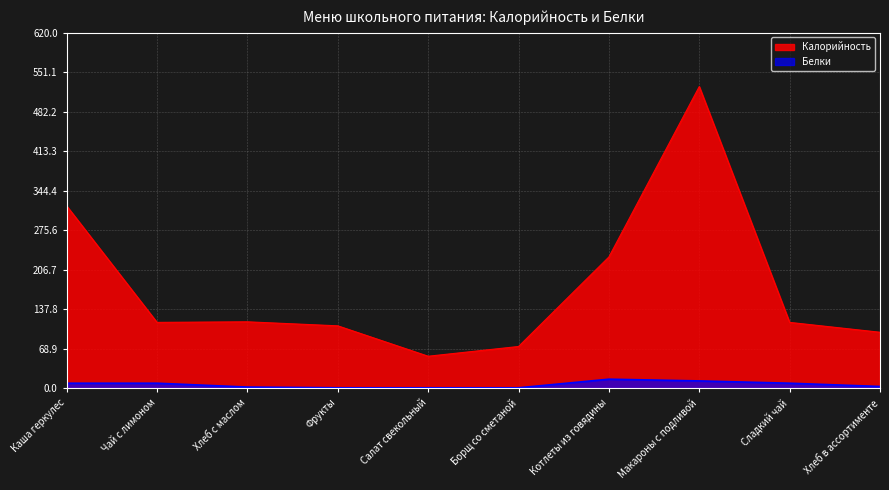

Is it true that Белки equals 2.3 at Хлеб с маслом?

True